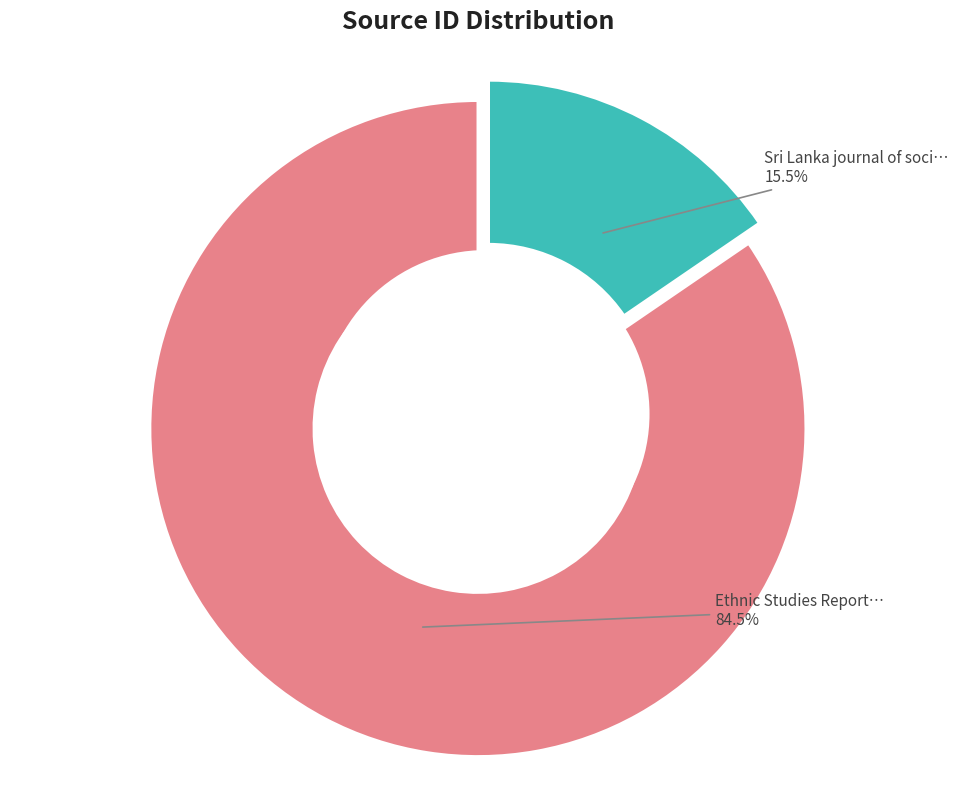

Is there a majority slice in this chart?

Yes